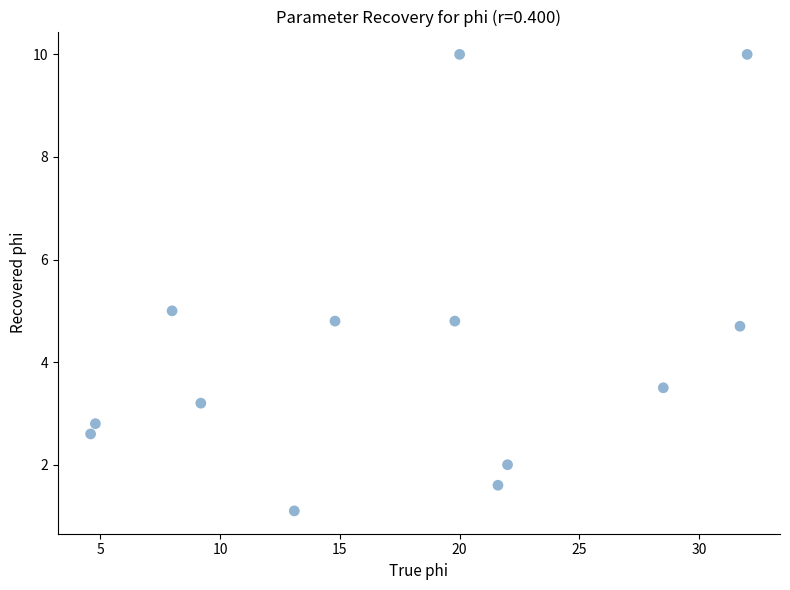

What is the range of X values (max minus min)?

27.4